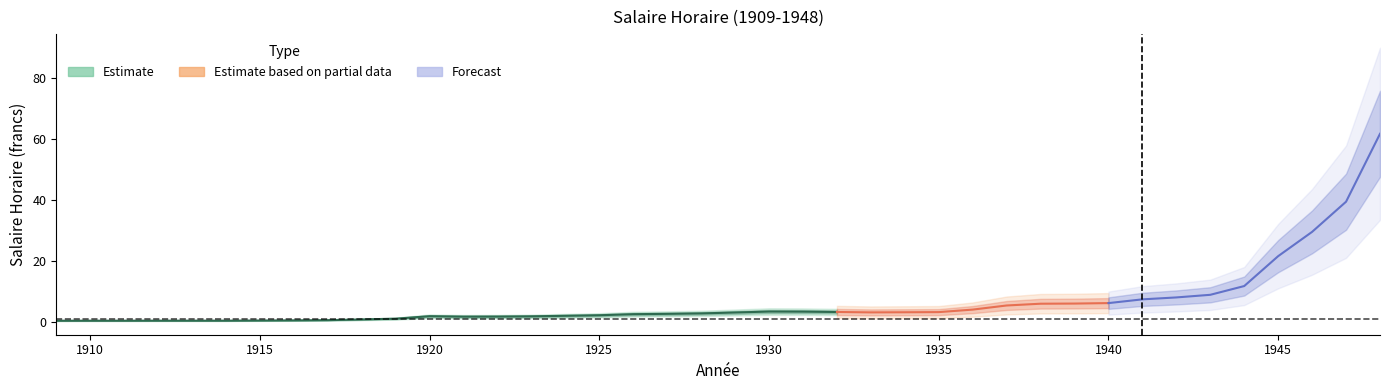

What is the value of the 33rd point from the left?

7.3